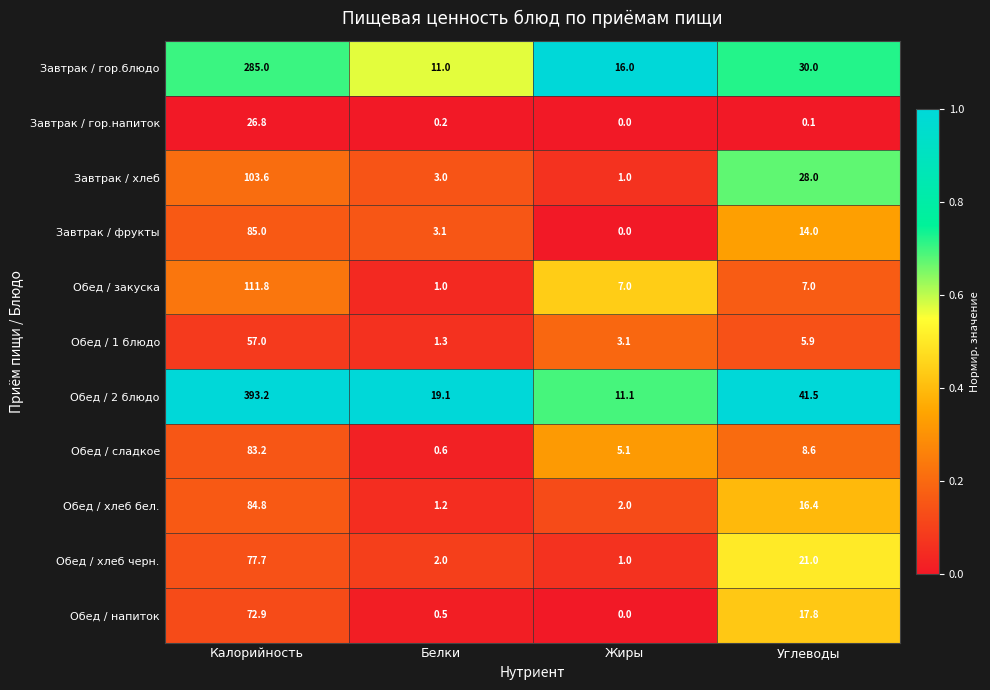

What is the difference between the highest and lowest values at Жиры?

16.0